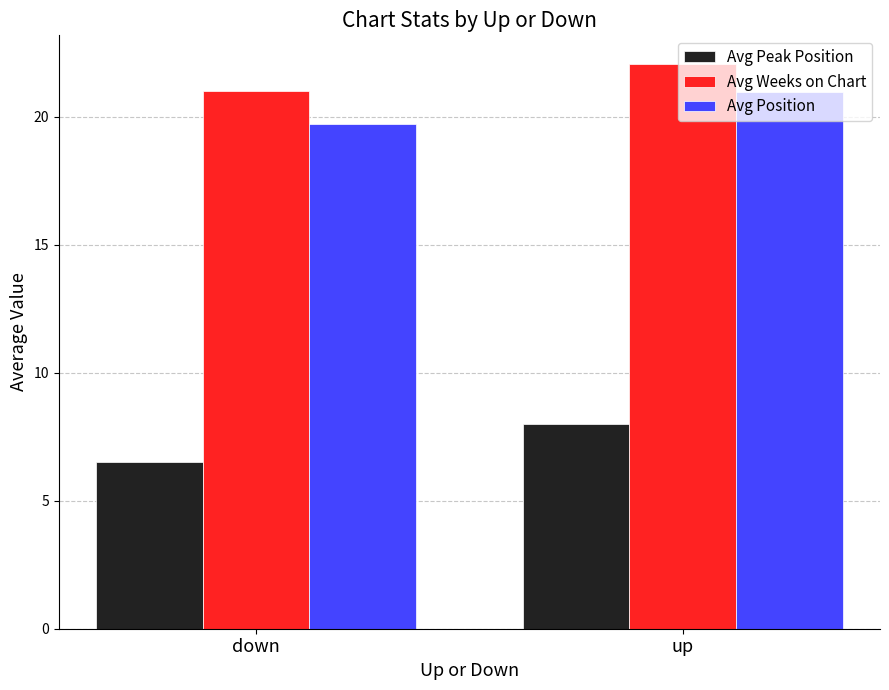

What is the sum of all Avg Peak Position values?

14.5